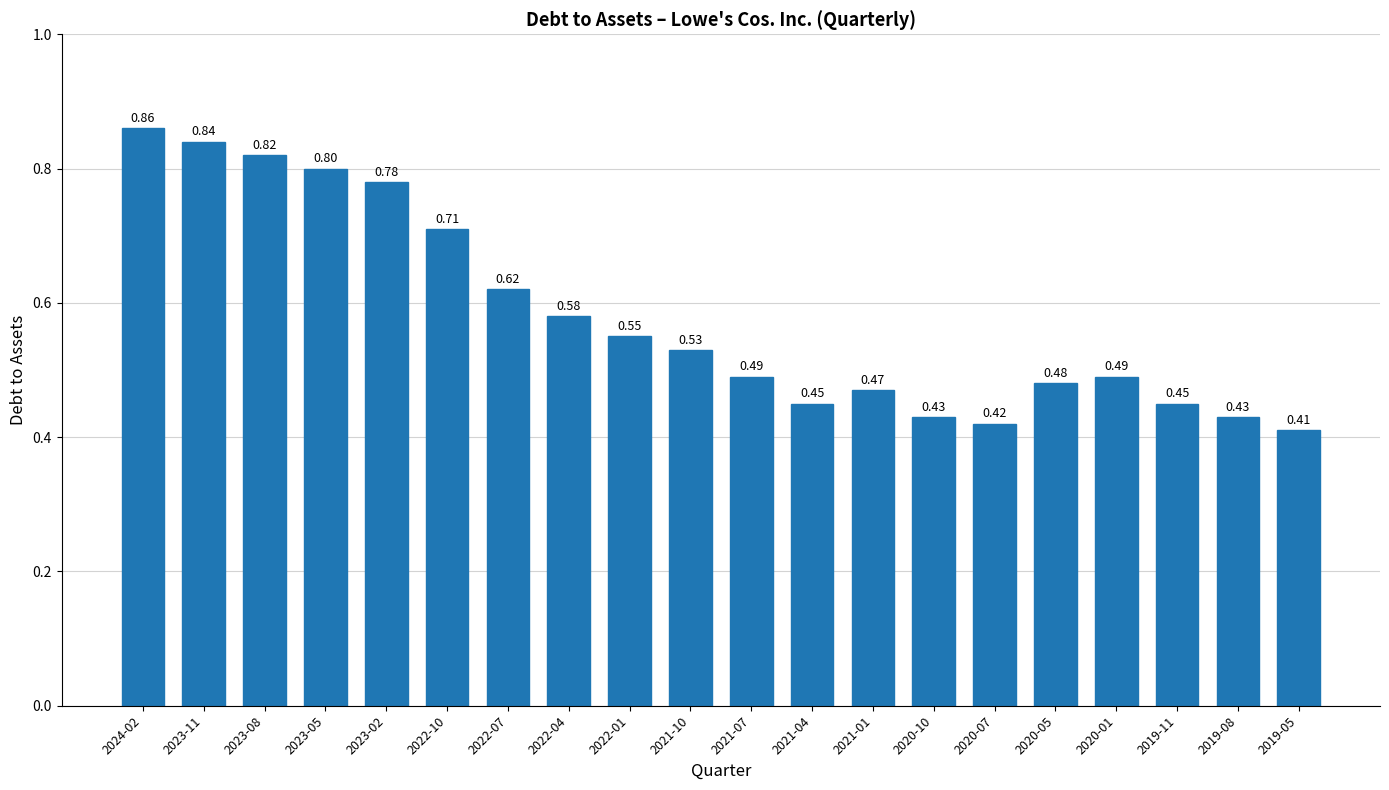

What is the sum of all values?

11.6